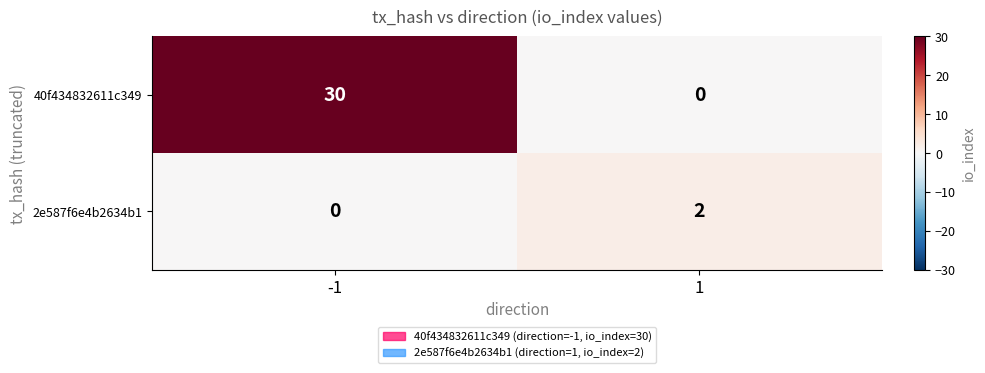

What is the sum of the 40f434832611c349 values at -1 and 1?

30